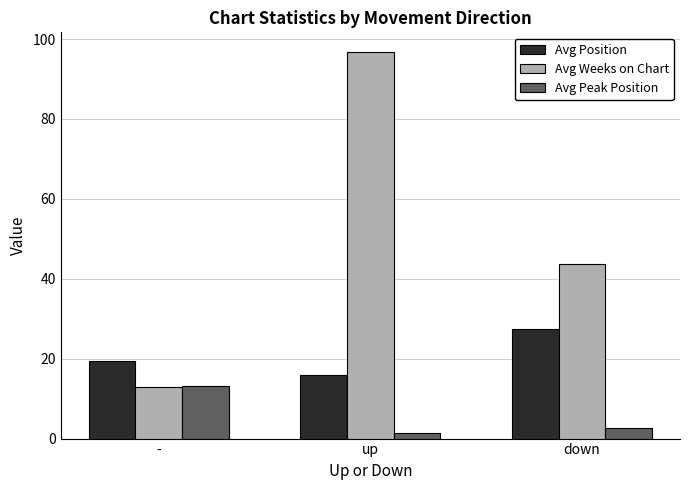

What is the label of the 3rd bar from the left?

down